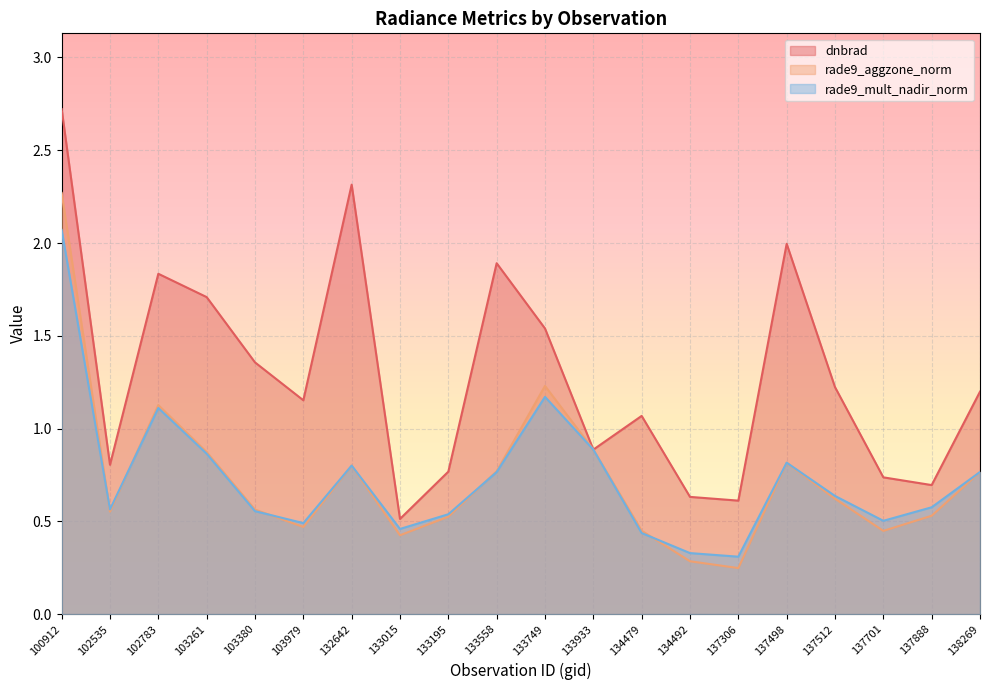

How many times do rade9_aggzone_norm and rade9_mult_nadir_norm cross each other?

6